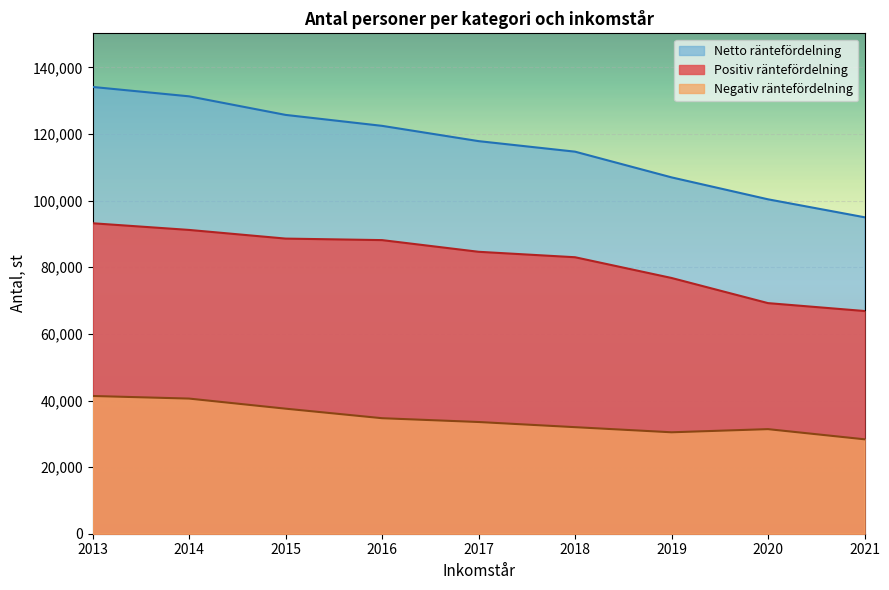

What is the difference between the maximum and minimum values in the Positiv räntefördelning series?

26347